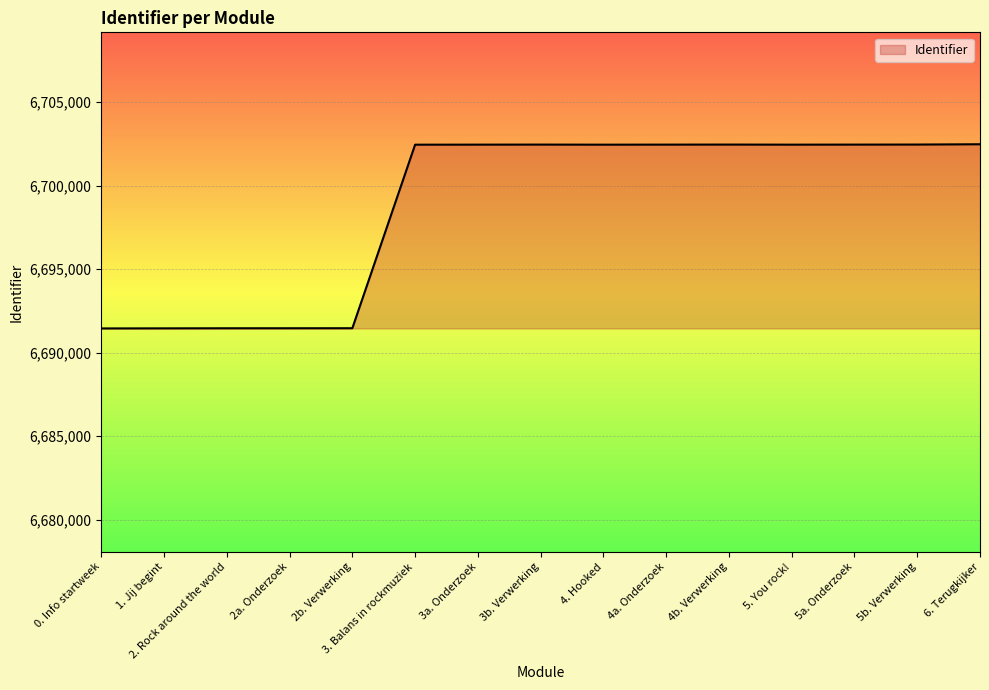

The chart shows a value of 6702464 at 5a. Onderzoek. True or false?

True